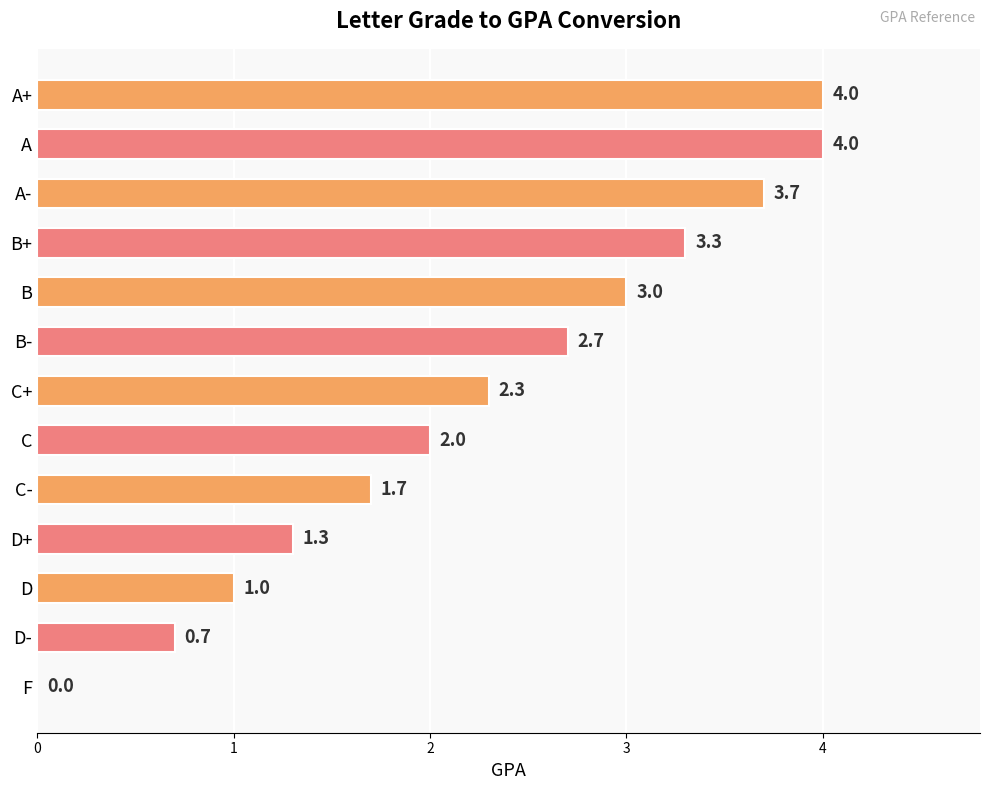

Reading top to bottom, what are all the values shown in this chart?

A+=4.0	A=4.0	A-=3.7	B+=3.3	B=3.0	B-=2.7	C+=2.3	C=2.0	C-=1.7	D+=1.3	D=1.0	D-=0.7	F=0.0